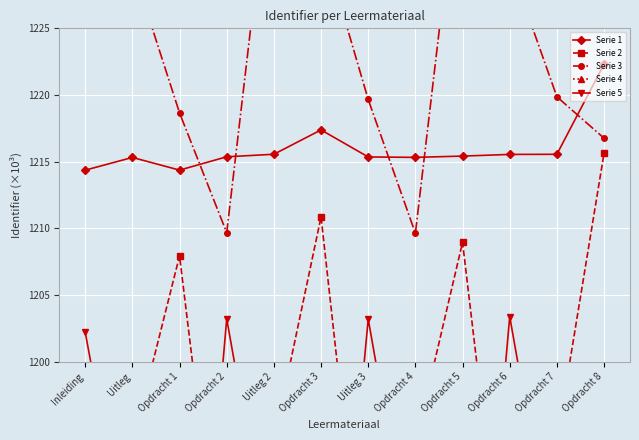

At which category is the sum across all series the highest?

Uitleg 2